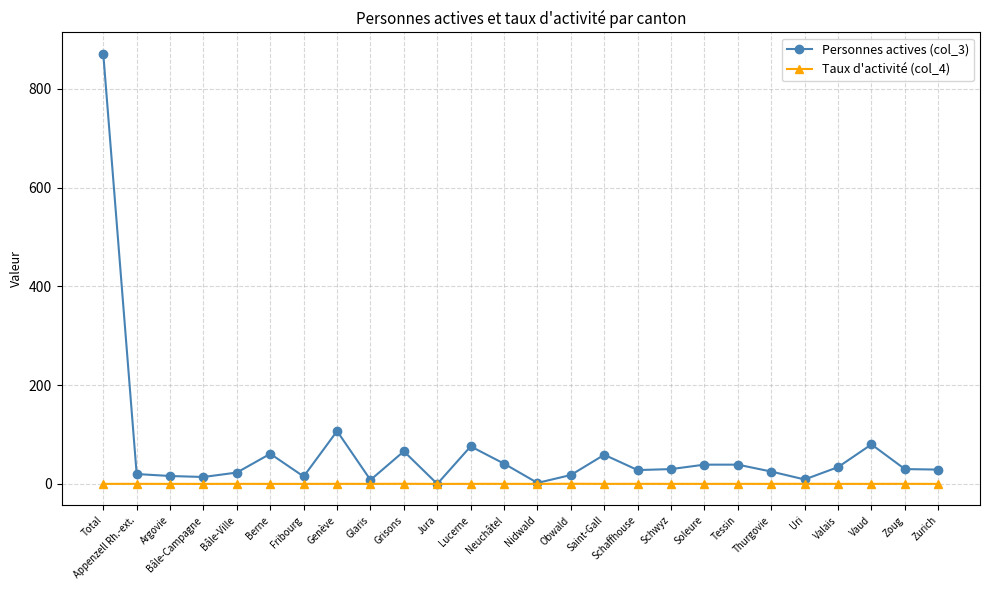

True or false: Taux d'activité (col_4) has more than 1 interior local peaks.

True